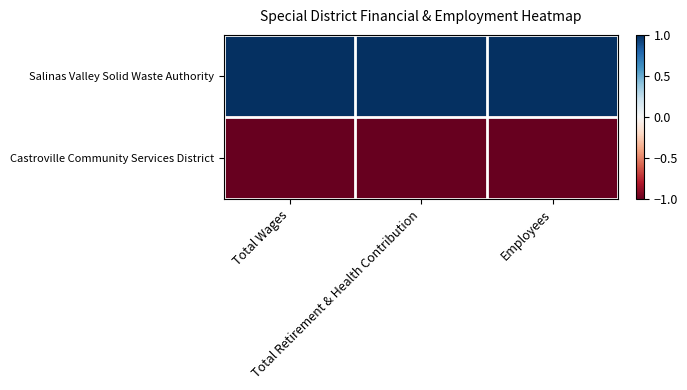

Rank the series at Total Retirement & Health Contribution from lowest to highest value.

Castroville Community Services District, Salinas Valley Solid Waste Authority